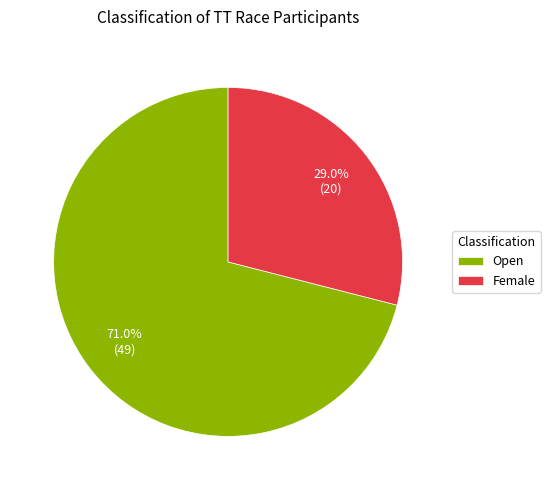

Do Open and Female together represent more than half of the pie?

Yes